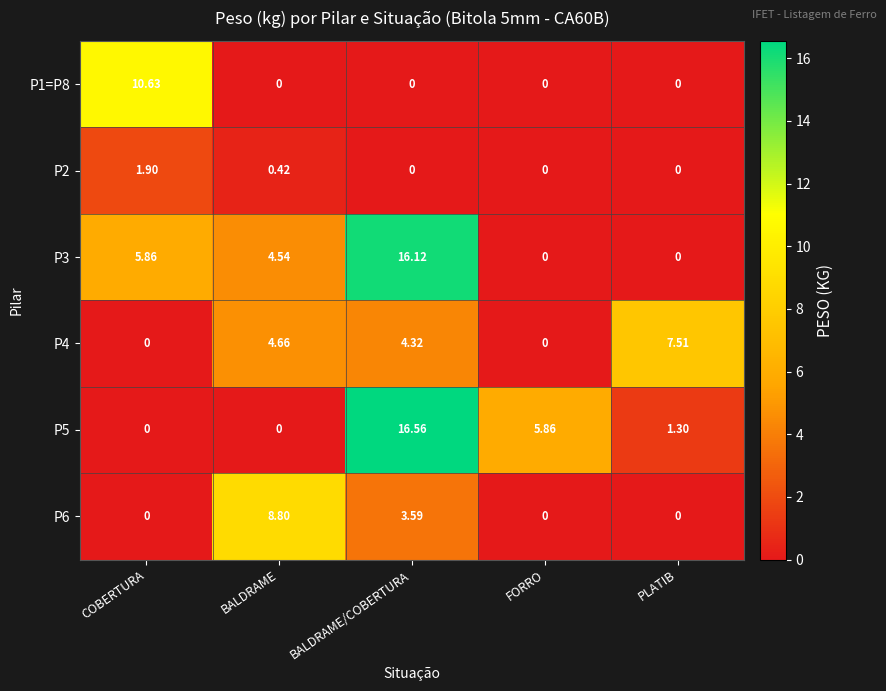

Where is P4 nearest to the value 3?

BALDRAME/COBERTURA